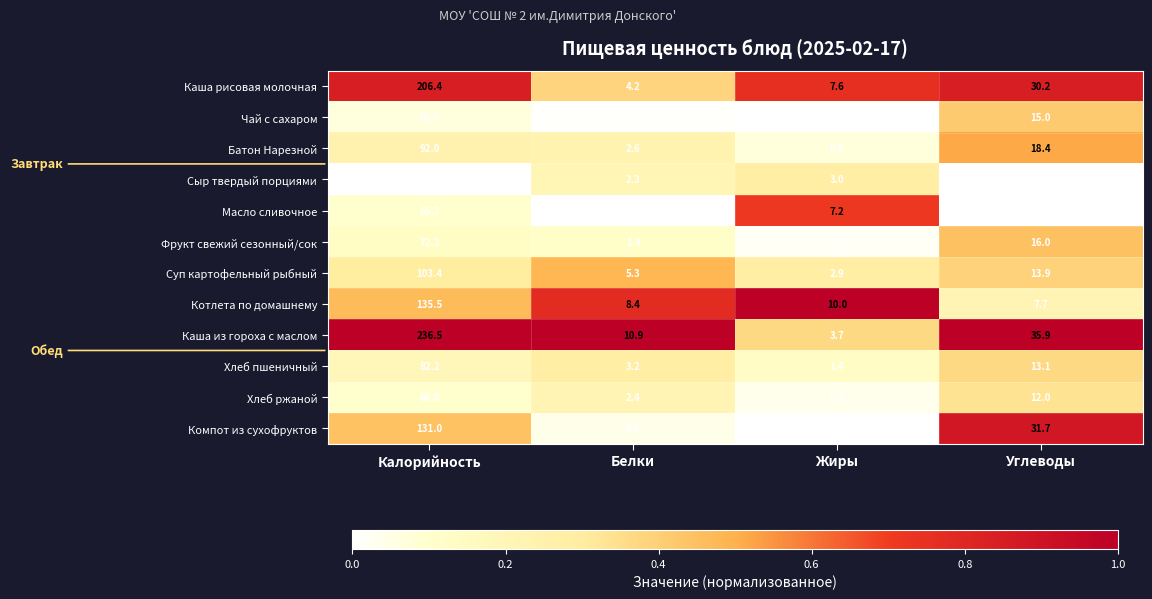

List the series in order of their peak value, highest first.

Каша из гороха с маслом, Каша рисовая молочная, Котлета по домашнему, Компот из сухофруктов, Суп картофельный рыбный, Батон Нарезной, Хлеб пшеничный, Фрукт свежий сезонный/сок, Хлеб ржаной, Масло сливочное, Чай с сахаром, Сыр твердый порциями